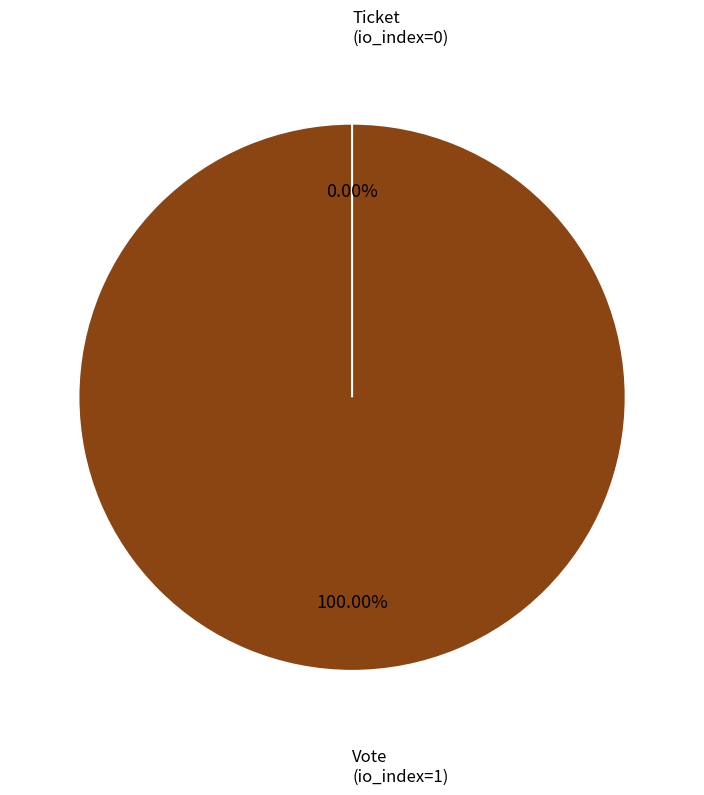

Which slice represents more than half of the pie?

Vote (io_index=1)